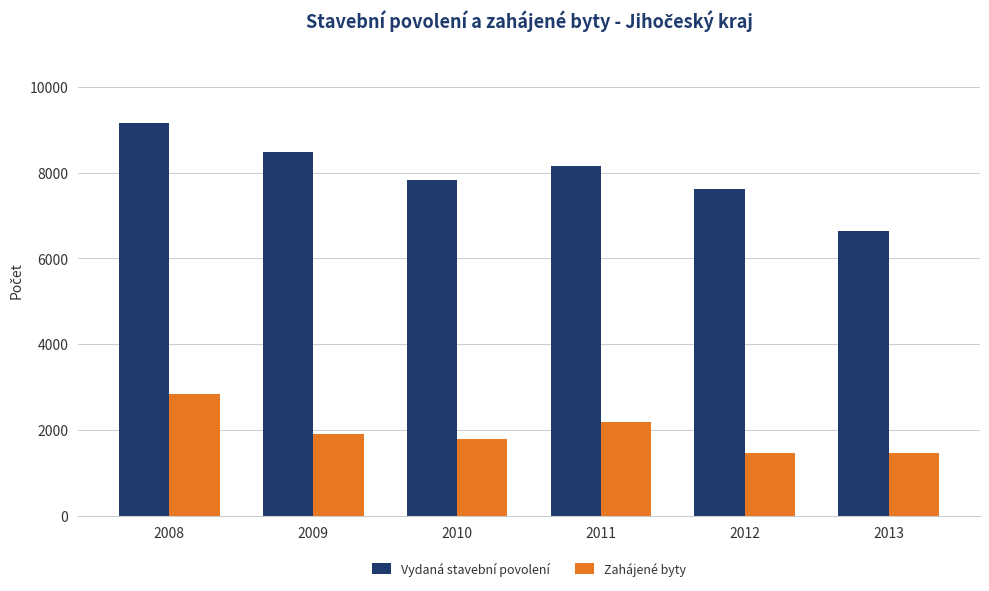

What is the value of the Vydaná stavební povolení bar at the 4th from the left?

8140